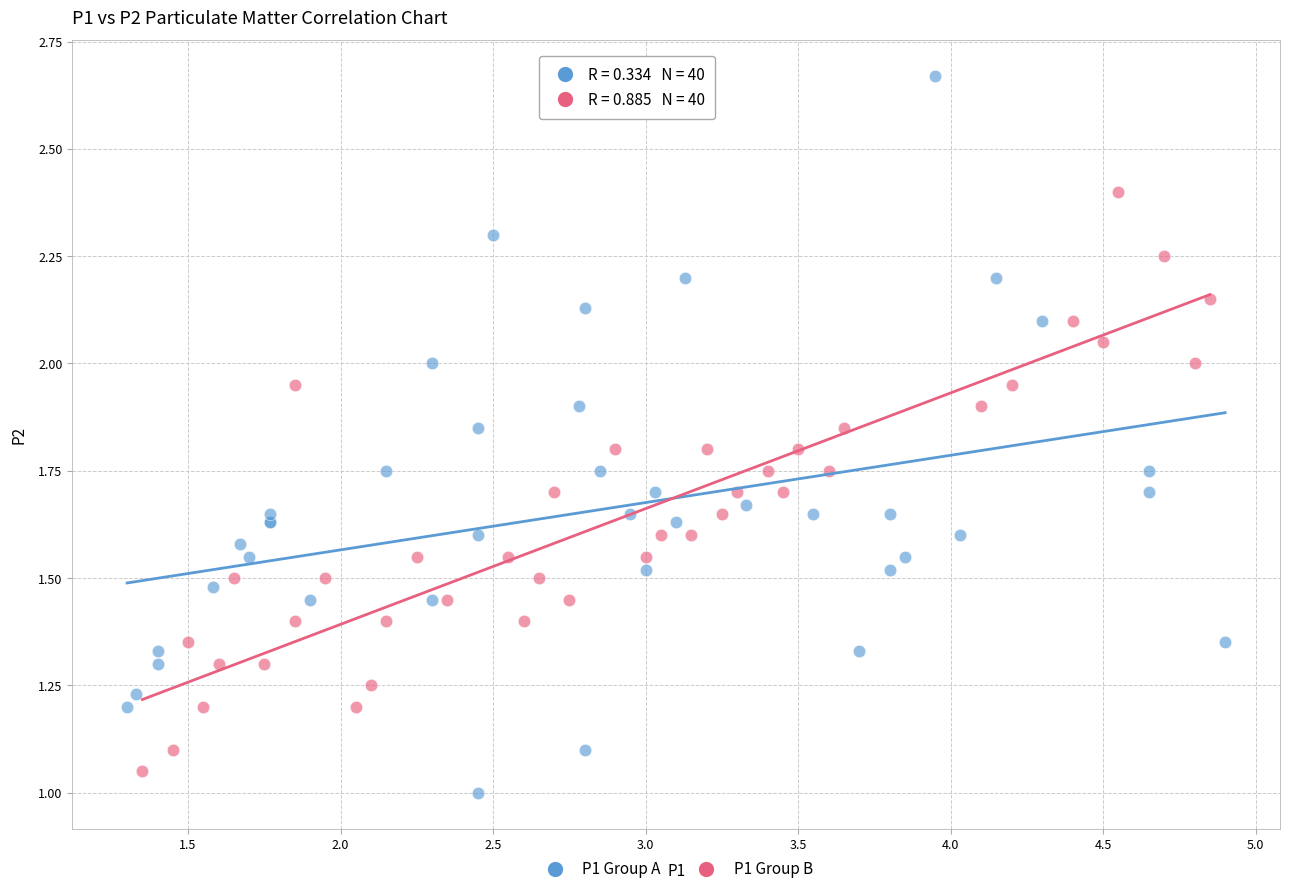

What are all the series names shown in the legend?

P1 Group A, P1 Group B